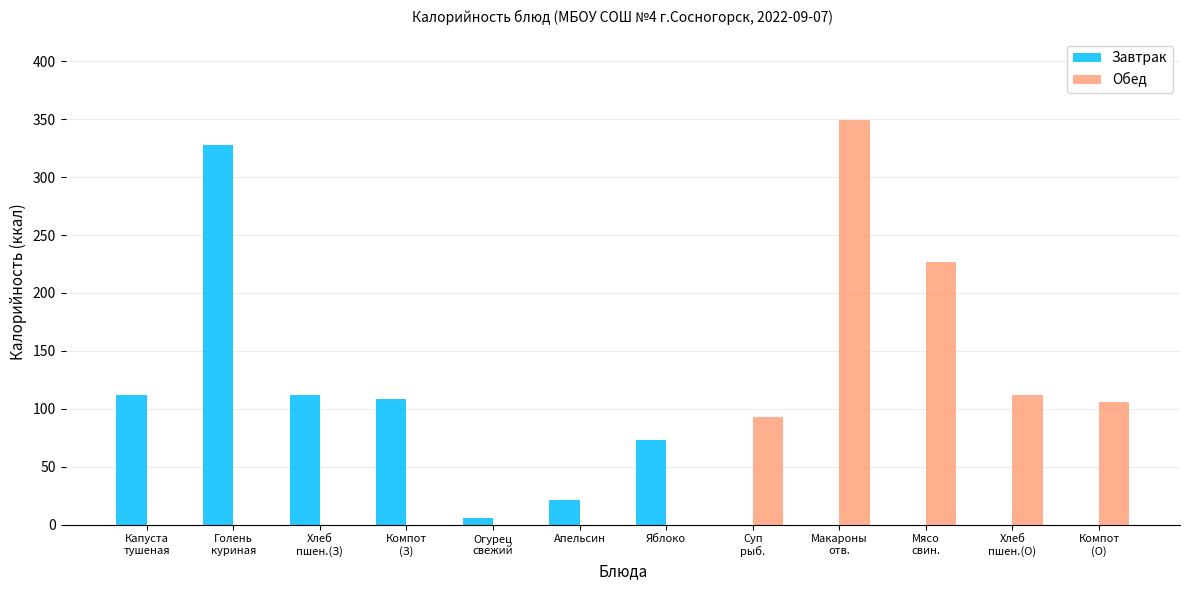

Which category has the highest value across all series?

Макароны
отв.